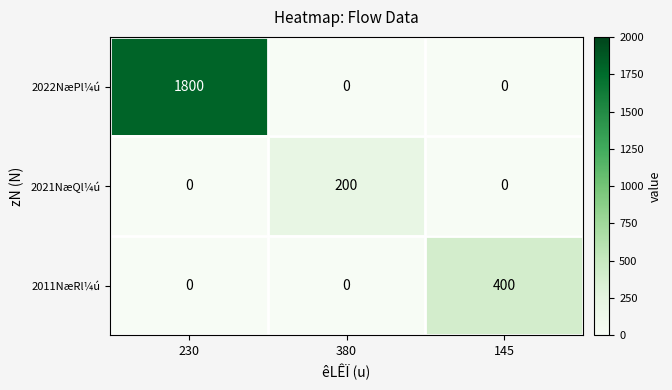

At how many categories does at least one series exceed 720?

1